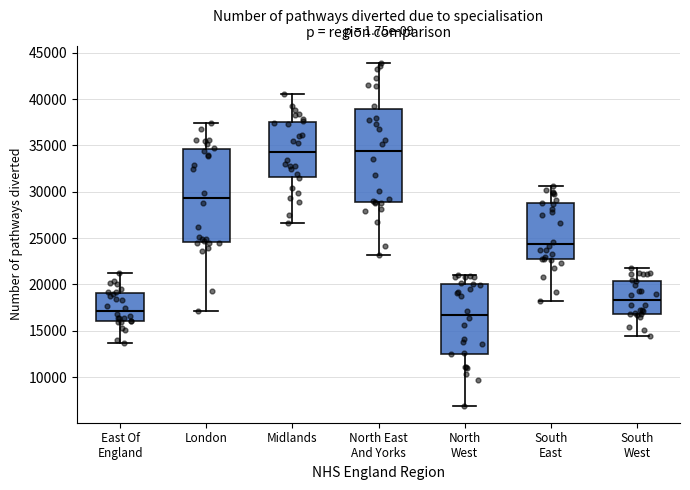

Reading left to right, read every box against the y-axis: the position of its median line, the range the box covers, and the ends of its whiskers. The values are not printed on the chart, so give them approximately, as read against the axis.

East Of England: median 17000, box 16000 to 19000, whiskers 13500 to 21000
London: median 29500, box 24500 to 34500, whiskers 17000 to 37500
Midlands: median 34500, box 31500 to 37500, whiskers 26500 to 40500
North East And Yorks: median 34500, box 29000 to 39000, whiskers 23000 to 44000
North West: median 16500, box 12500 to 20000, whiskers 7000 to 21000
South East: median 24500, box 23000 to 29000, whiskers 18500 to 30500
South West: median 18500, box 17000 to 20500, whiskers 14500 to 22000